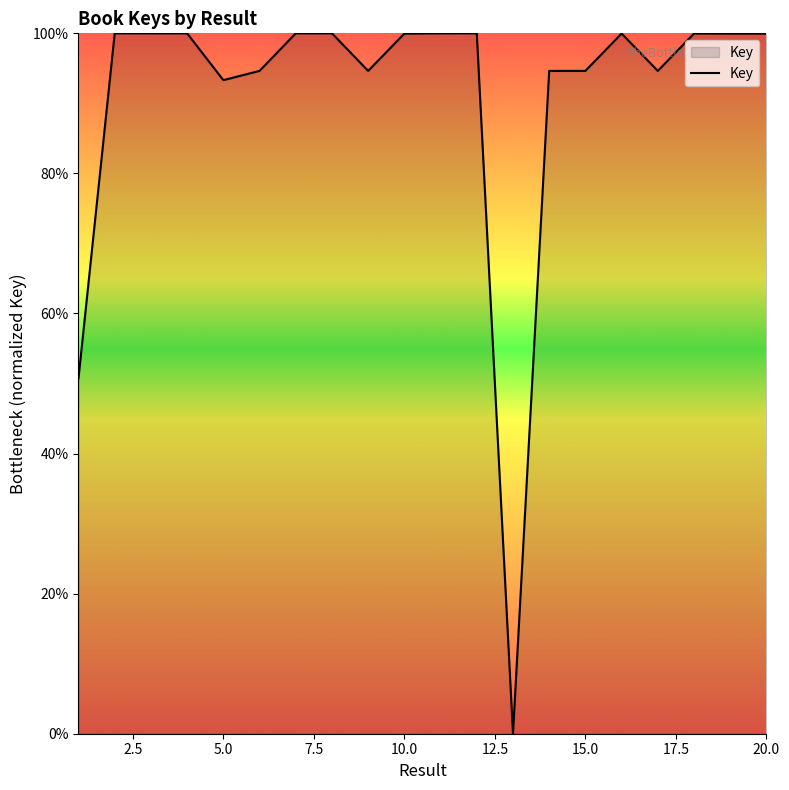

What is the greatest value displayed?

100.0